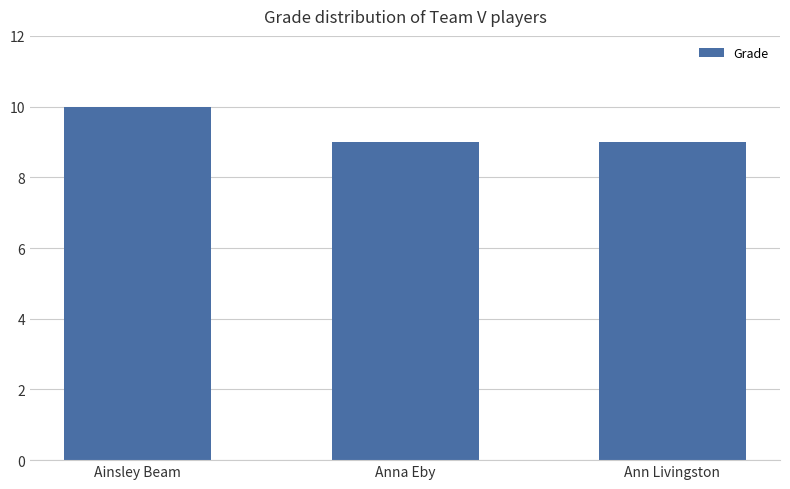

What is the sum of all values?

28